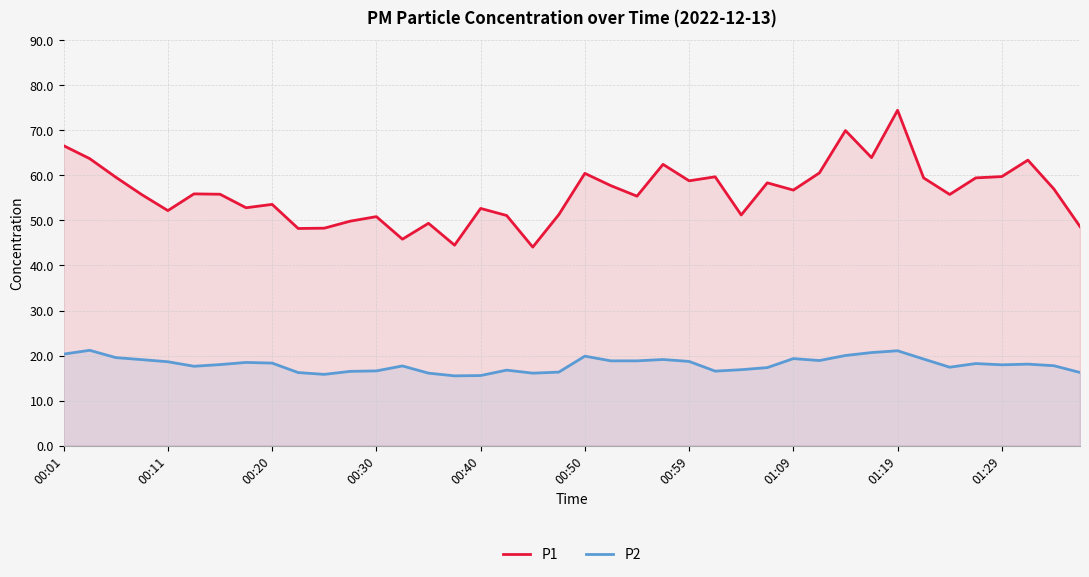

Which series changed the most between 00:30 and 01:19?

P1